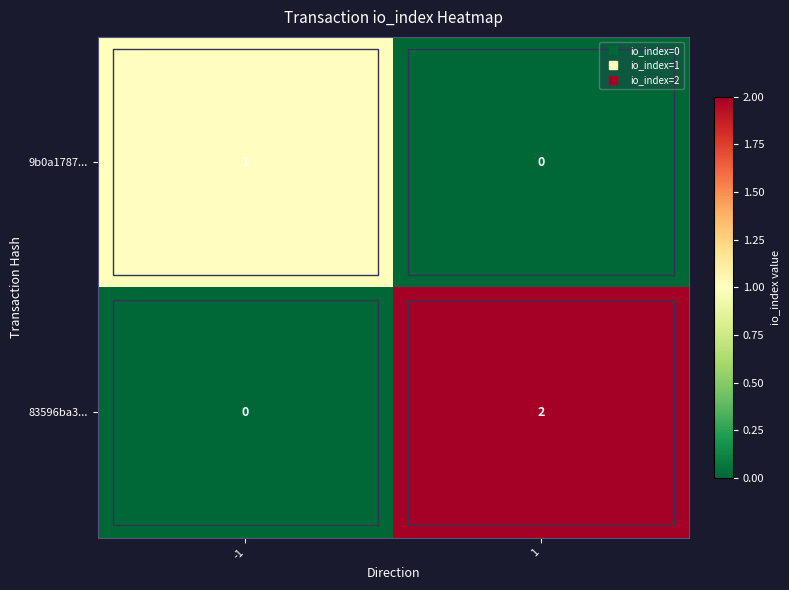

Which series has the widest spread of values?

83596ba3...